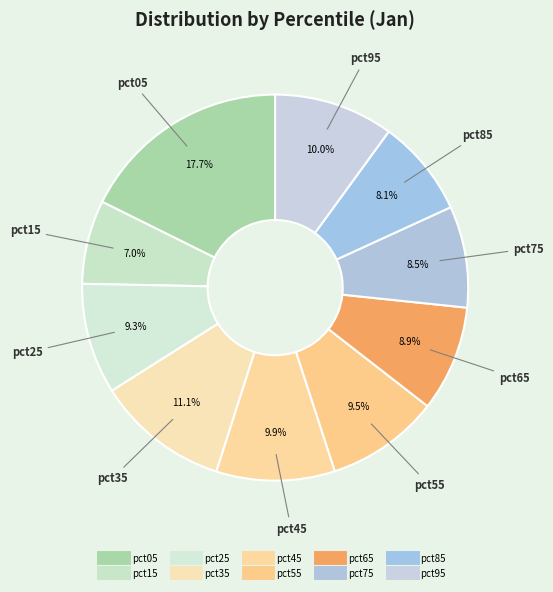

To the nearest percent, what is the combined percentage of pct05 and pct35?

29%